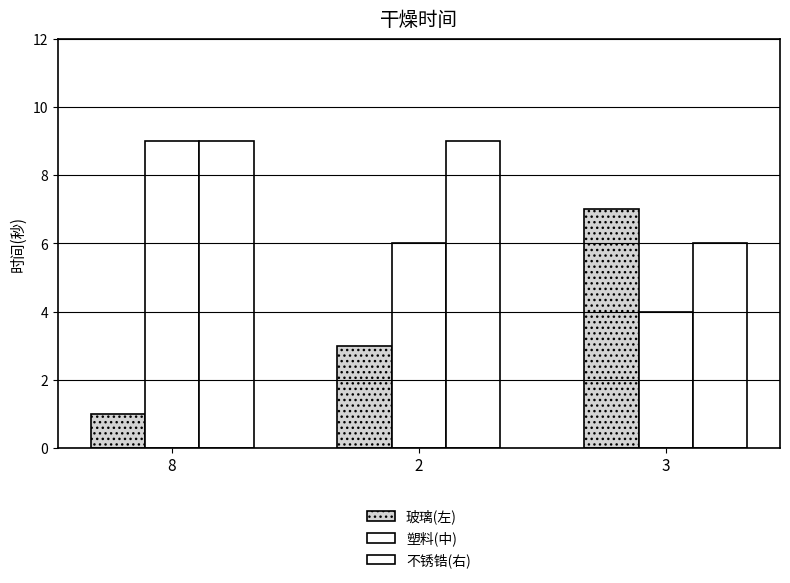

At which category is the sum across all series the highest?

8